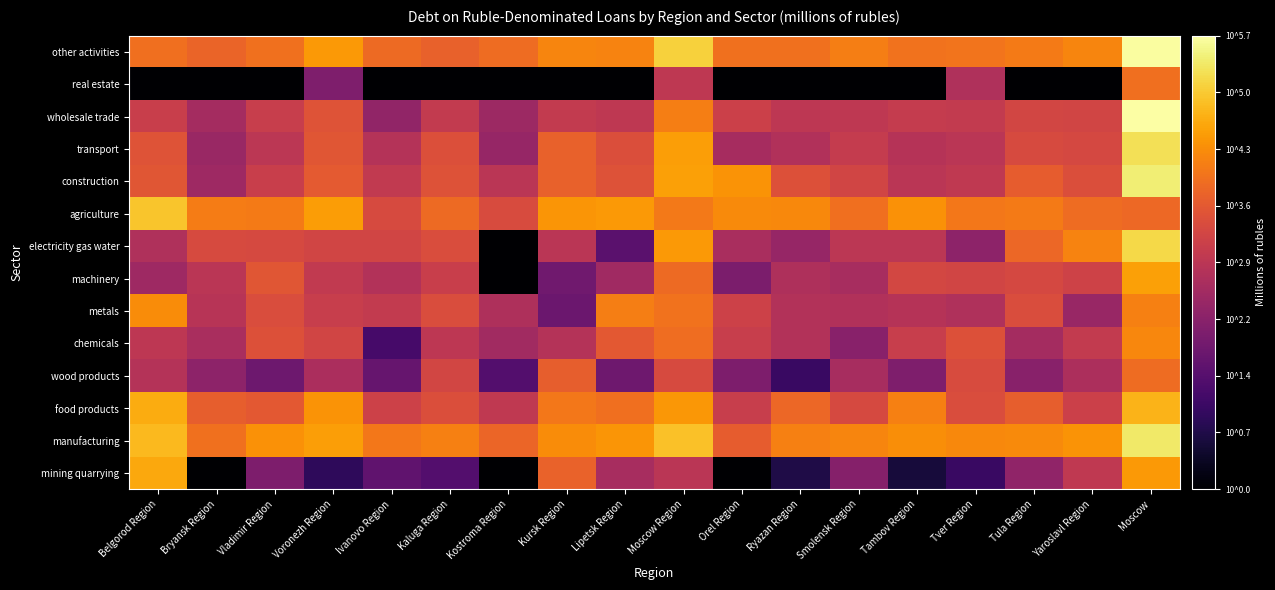

At which category is the sum across all series the highest?

Moscow